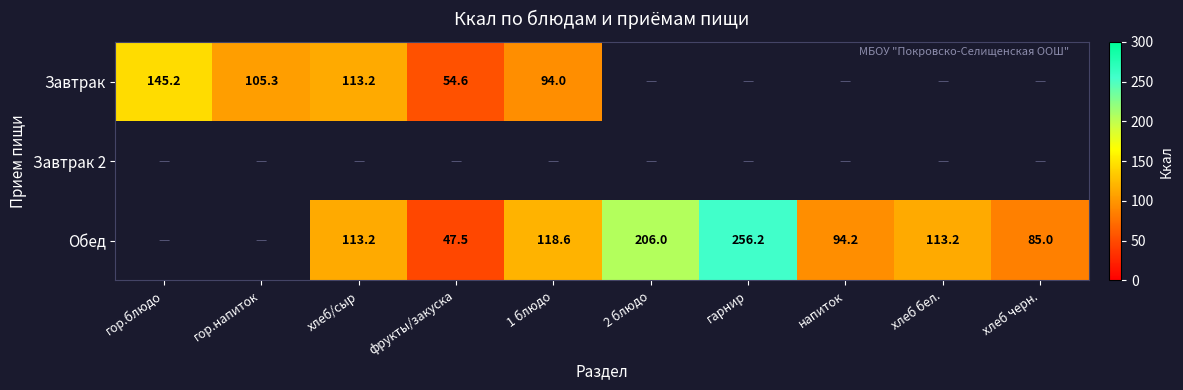

What is the sum of the Обед values at фрукты/закуска and напиток?

141.7